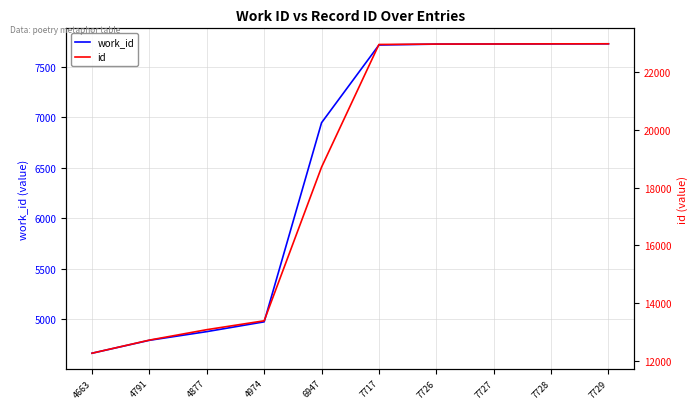

What is the sum of the id values at 7726 and 7729?

45981